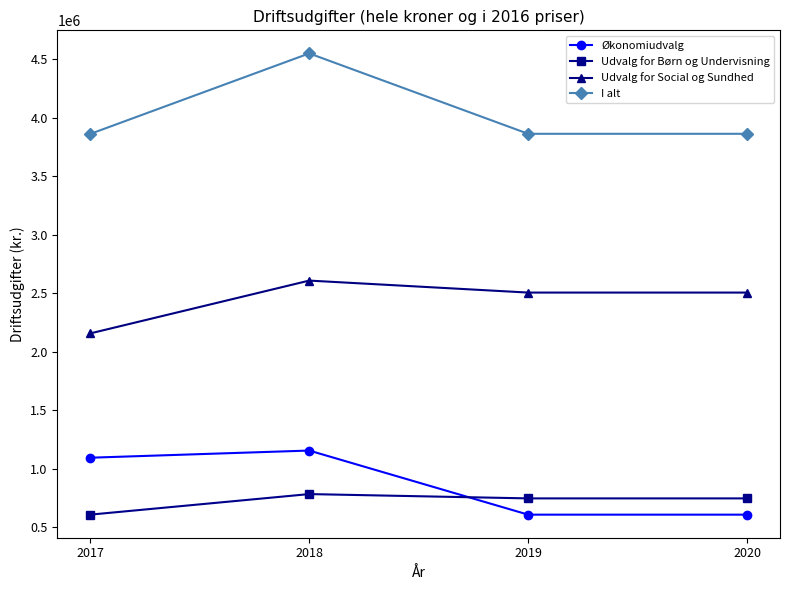

What is the lowest value of the Økonomiudvalg series?

608879